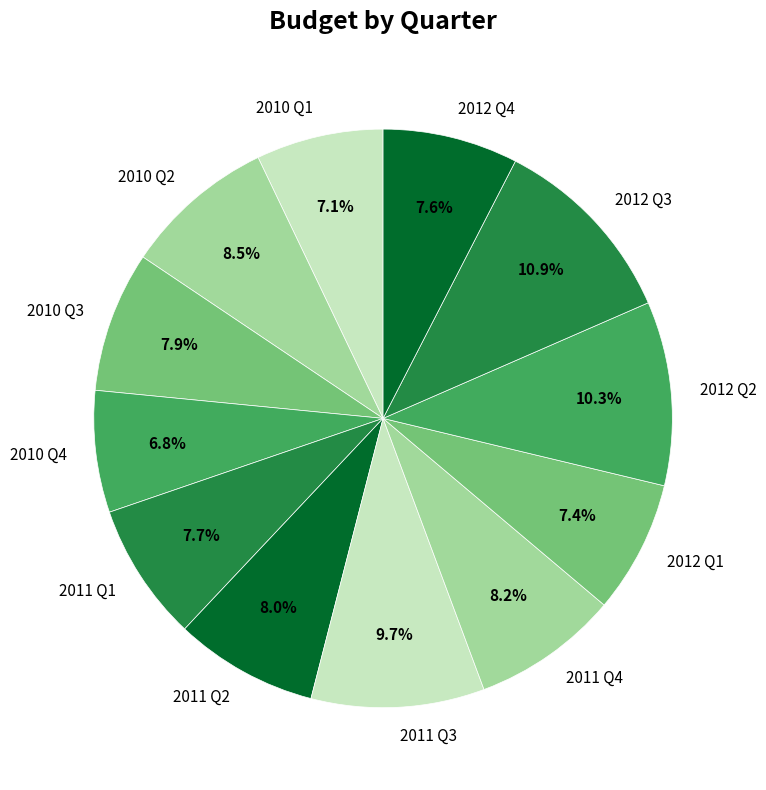

Between 2010 Q2 and 2011 Q3, which is larger?

2011 Q3